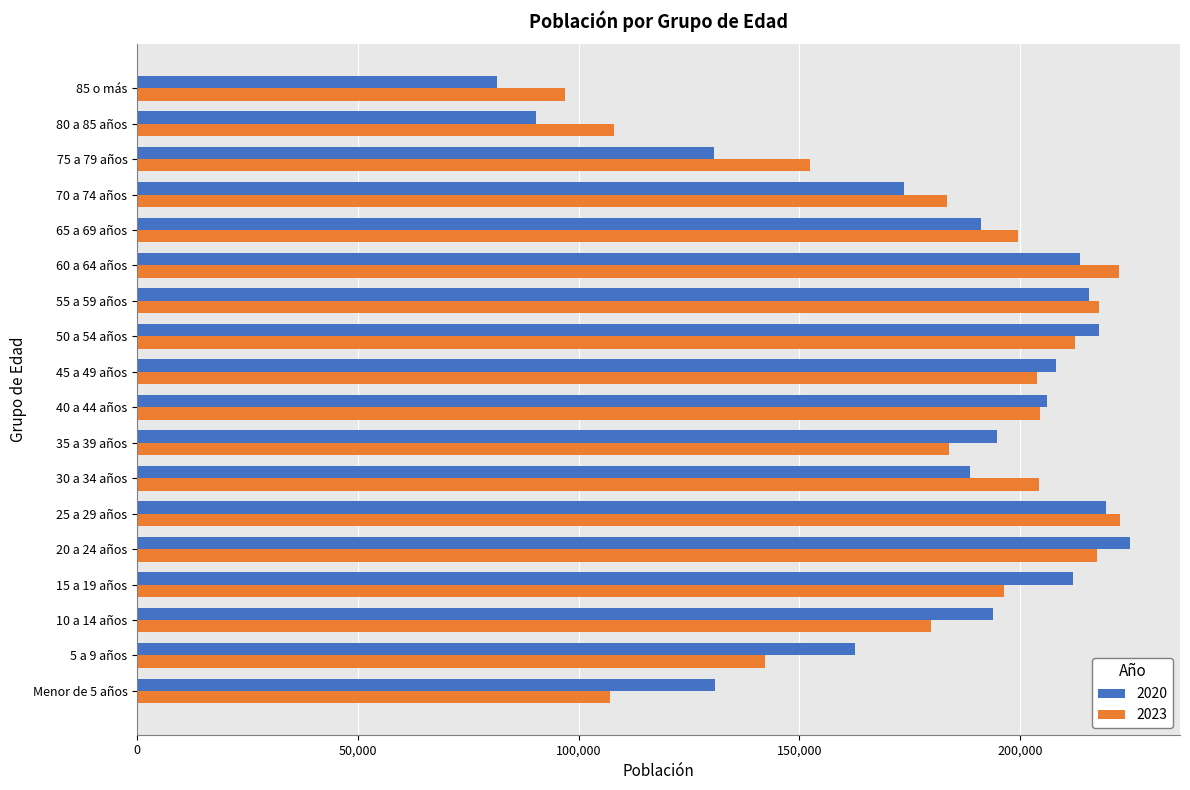

The value of 2020 at 75 a 79 años is 29571. True or false?

False